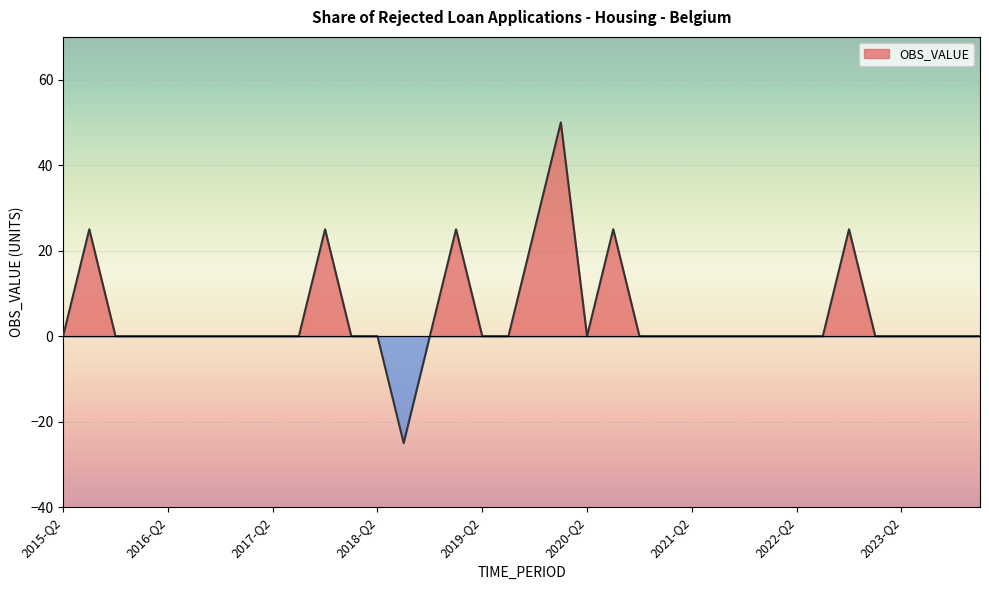

Reading right to left, transcribe all the data shown in this chart.

0	0	0	0	0	25	0	0	0	0	0	0	0	0	25	0	50	25	0	0	25	0	-25	0	0	25	0	0	0	0	0	0	0	0	25	0